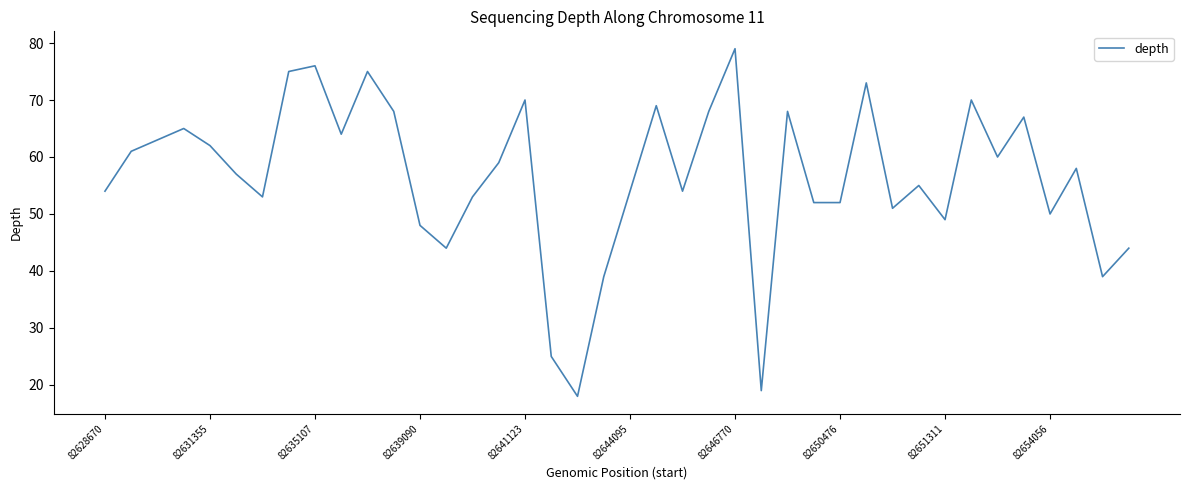

What is the minimum value shown in the chart?

18